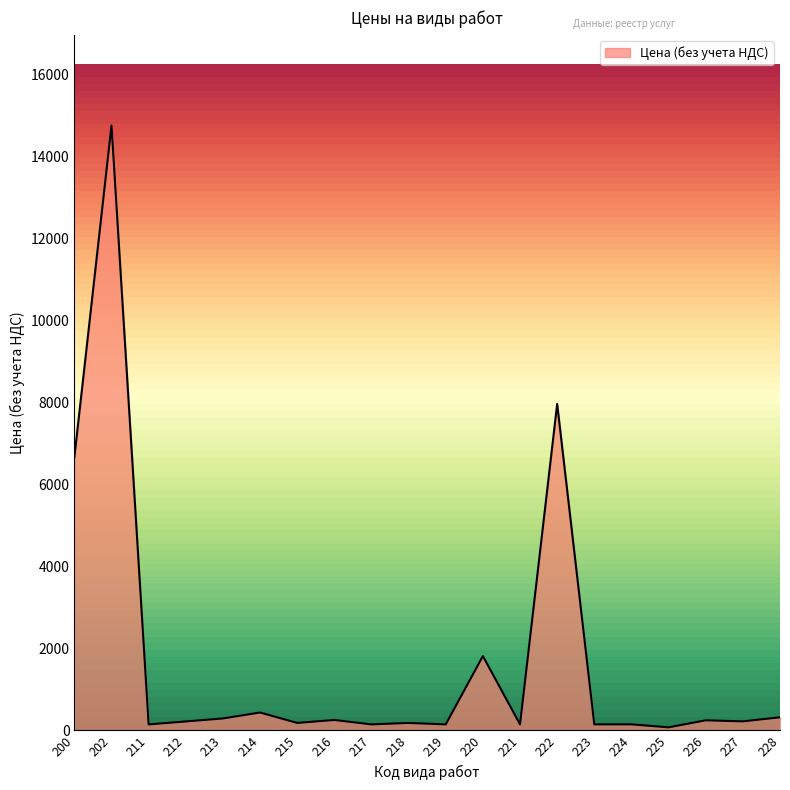

What is the difference between the second highest and minimum values?

7891